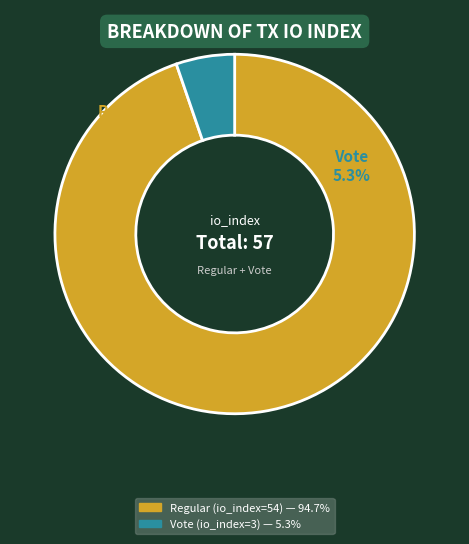

To the nearest percent, what is the difference between the Vote (io_index=3) and Regular (io_index=54) slice percentages?

89%